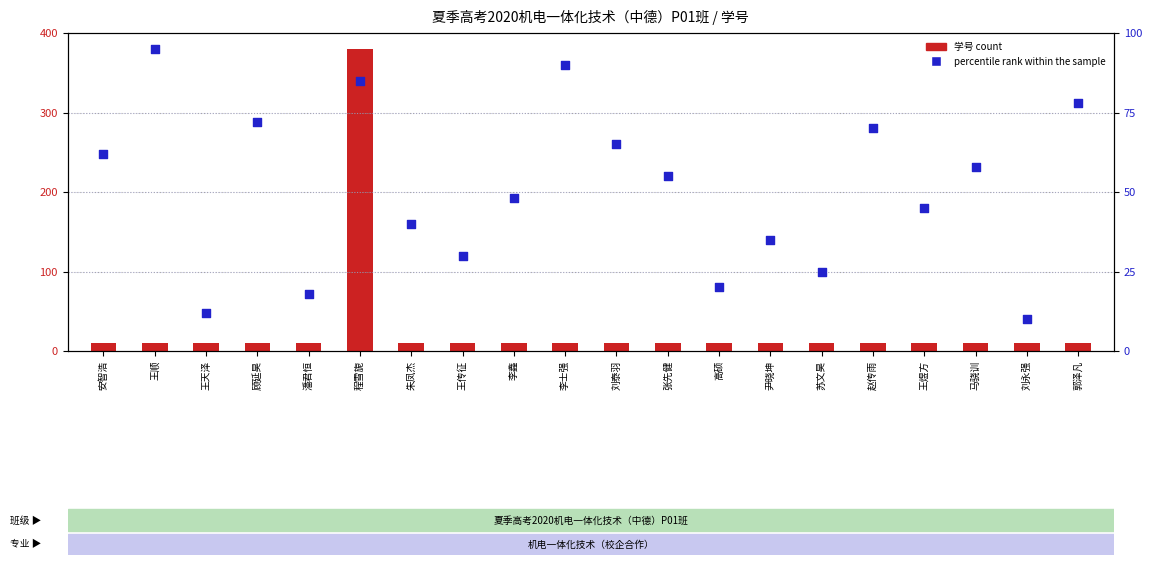

Is the value of percentile rank within the sample at 郭泽凡 greater than the value of 学号 (count) at 王天泽?

Yes